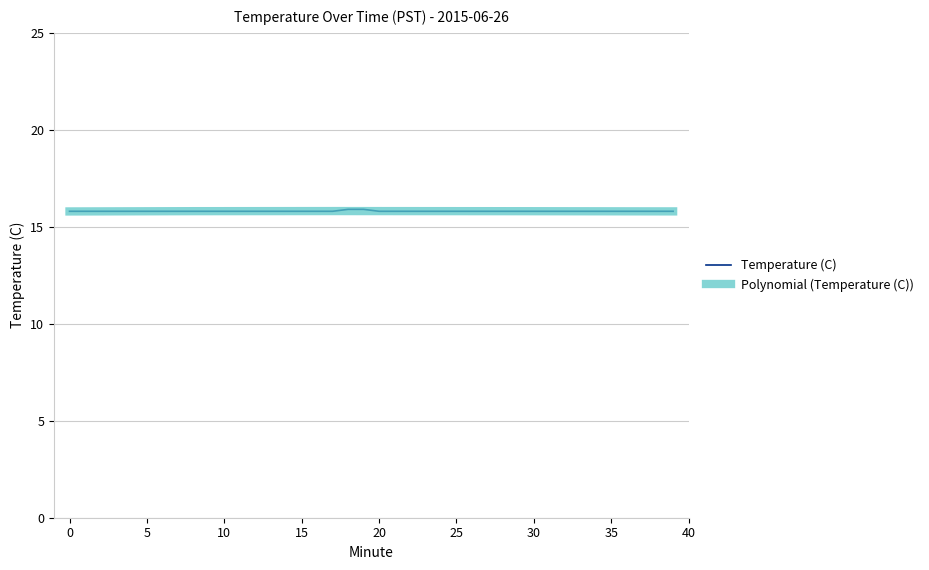

The value at 21 is 23.6. True or false?

False